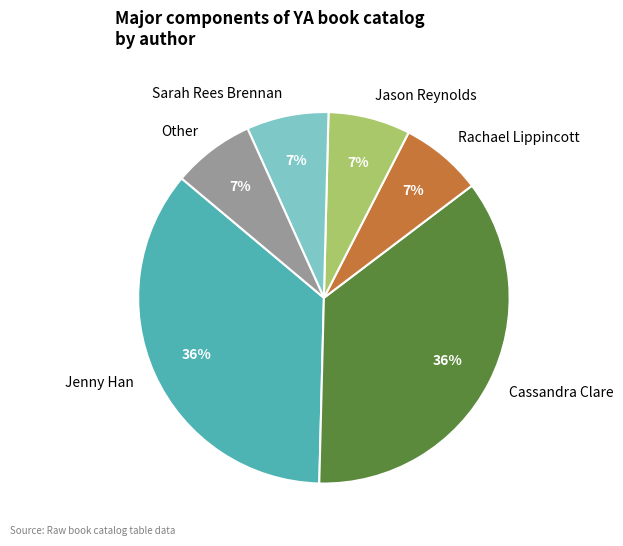

Between Jenny Han and Sarah Rees Brennan, which is larger?

Jenny Han